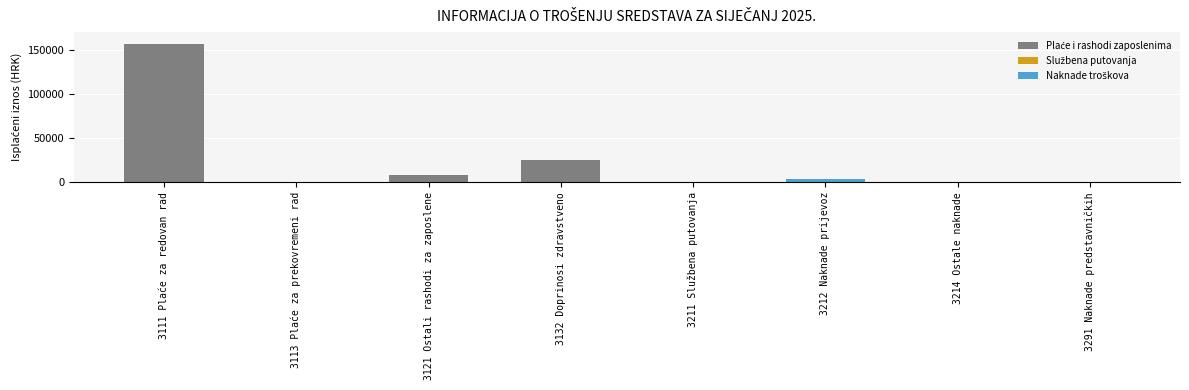

What is the change in value from 3111 Plaće za redovan rad to 3211 Službena putovanja?

-156867.2